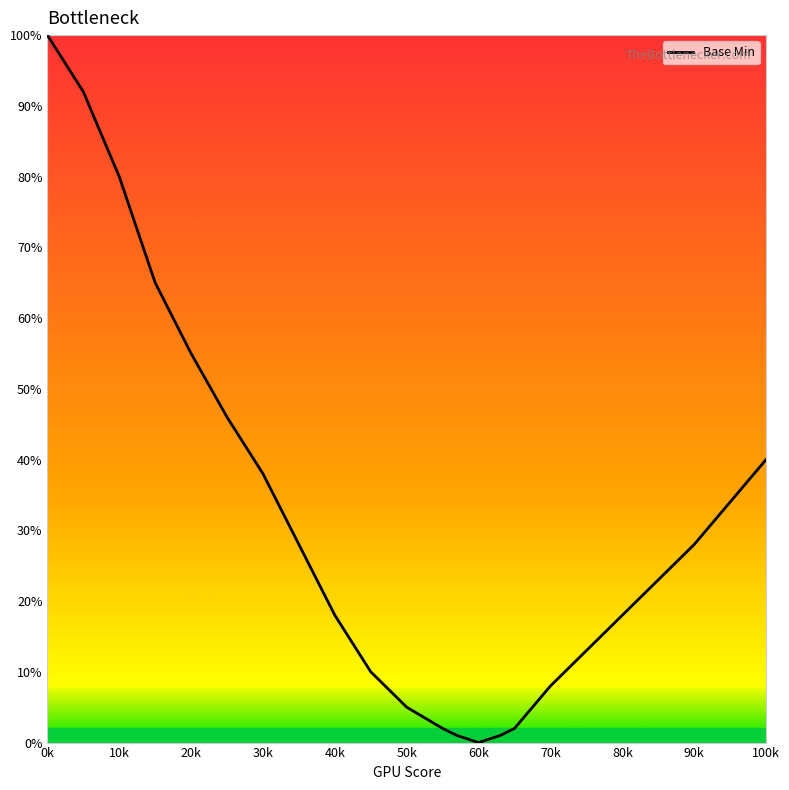

Does the chart display data point markers on the line(s)?

No